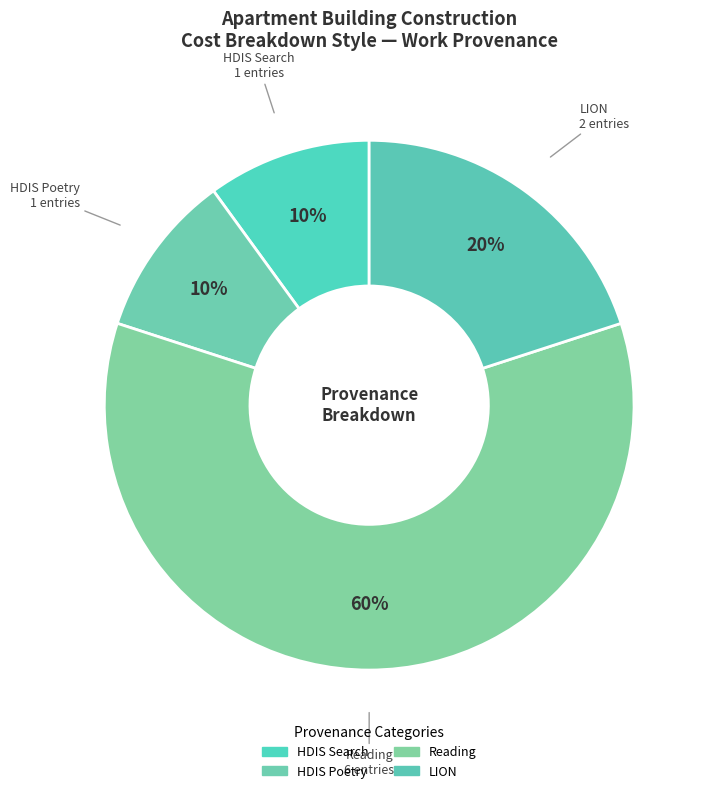

How many segments does this pie chart have?

4